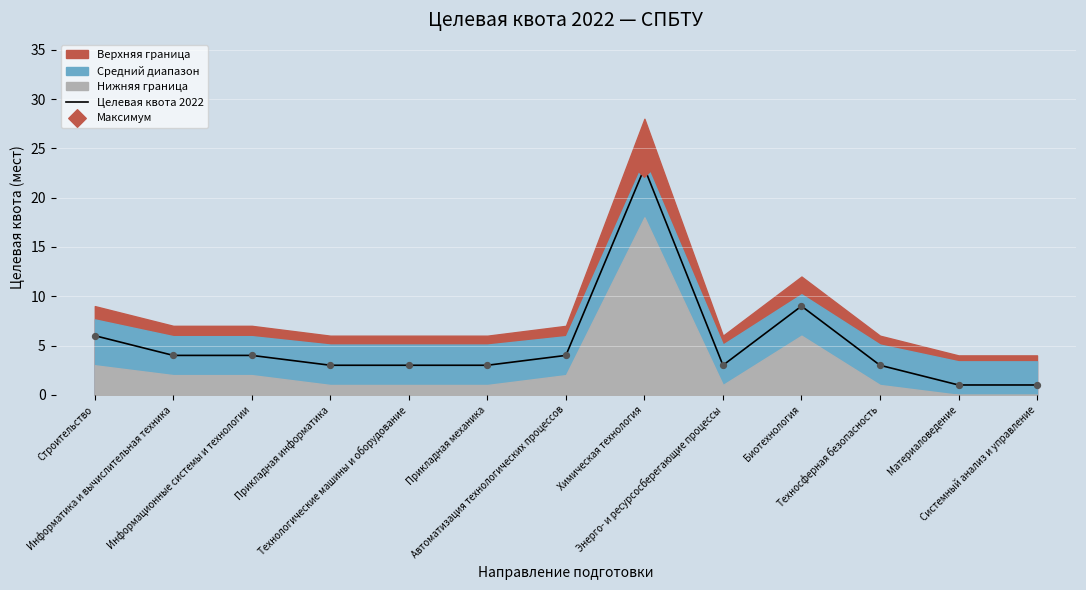

Which has a higher value, Материаловедение or Автоматизация технологических процессов?

Автоматизация технологических процессов